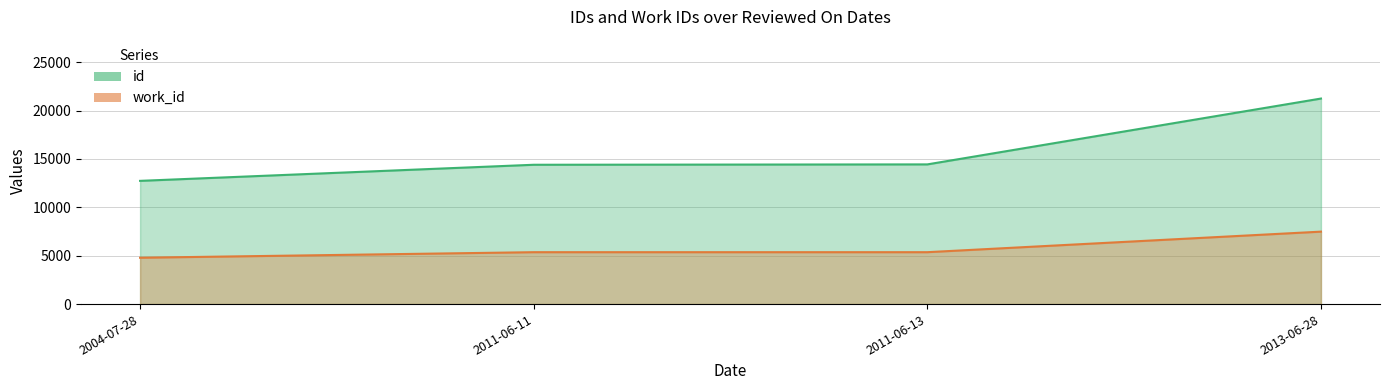

At how many categories does at least one series exceed 13797?

3